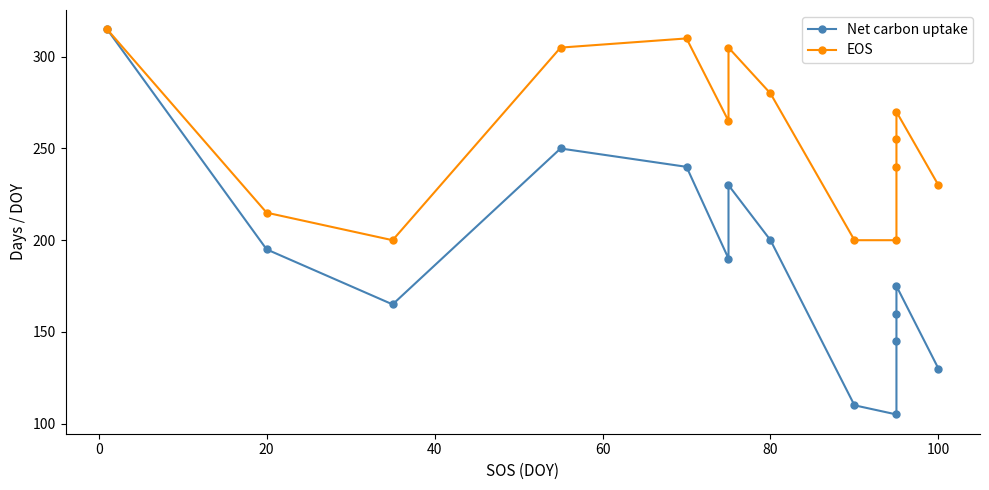

Is the value of EOS at 9 greater than the value of Net carbon uptake at 8?

Yes